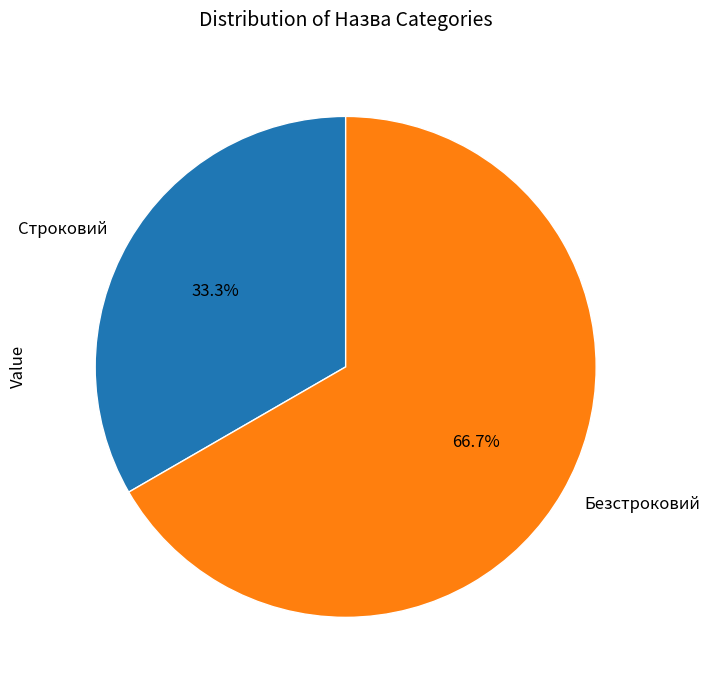

The Безстроковий slice represents 57% of the pie. True or false?

False